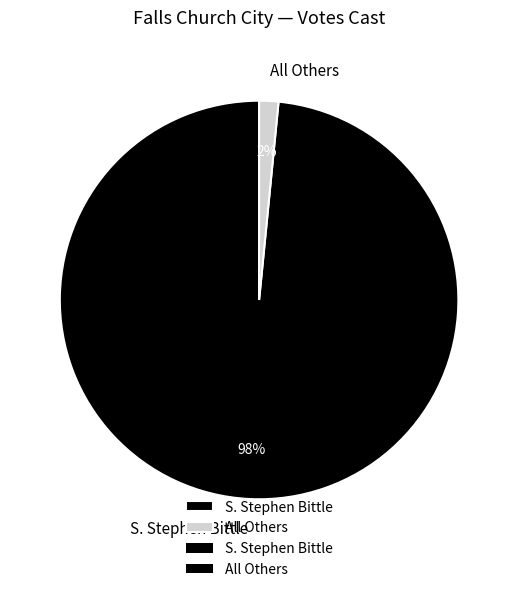

Count the number of slices in the pie.

2